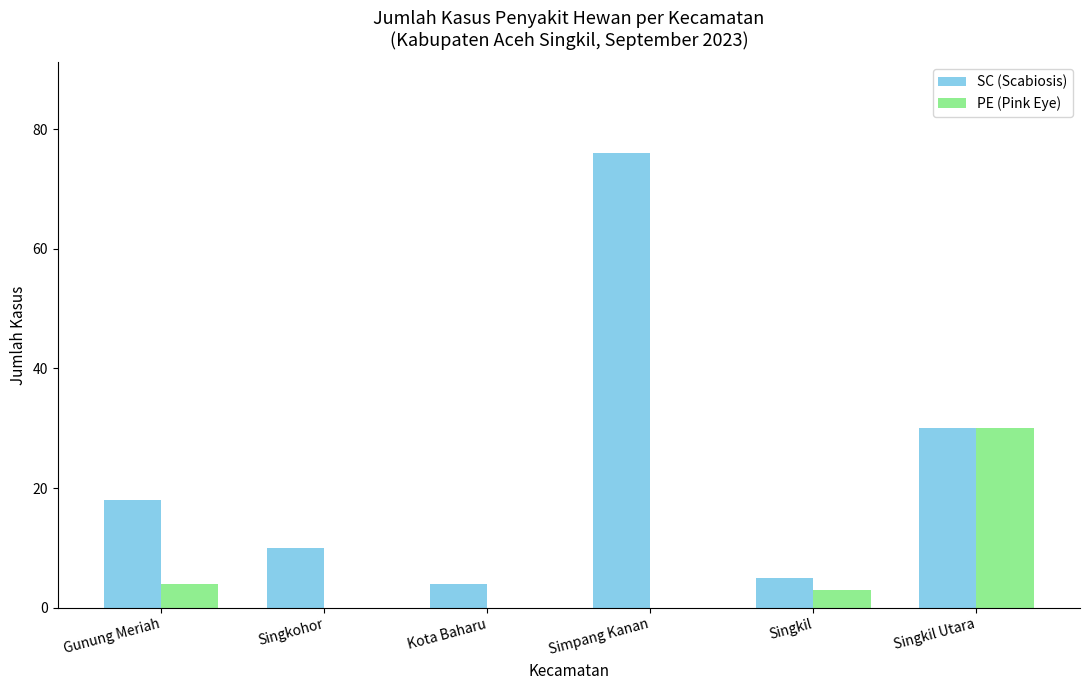

What is the average value of the PE (Pink Eye) series?

6